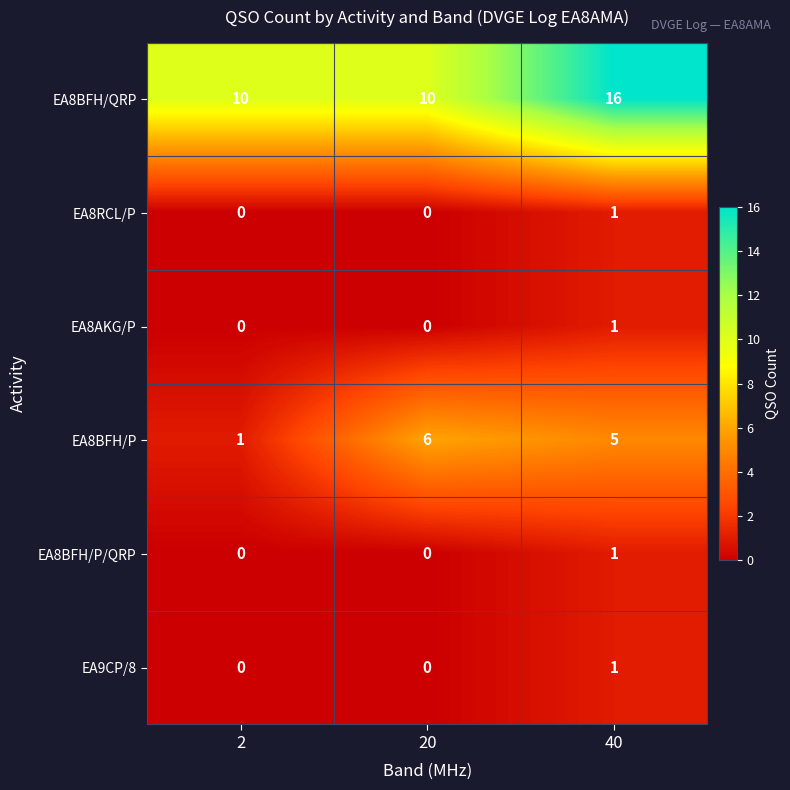

Count the EA8BFH/P/QRP values in the range 0 to 1.

3